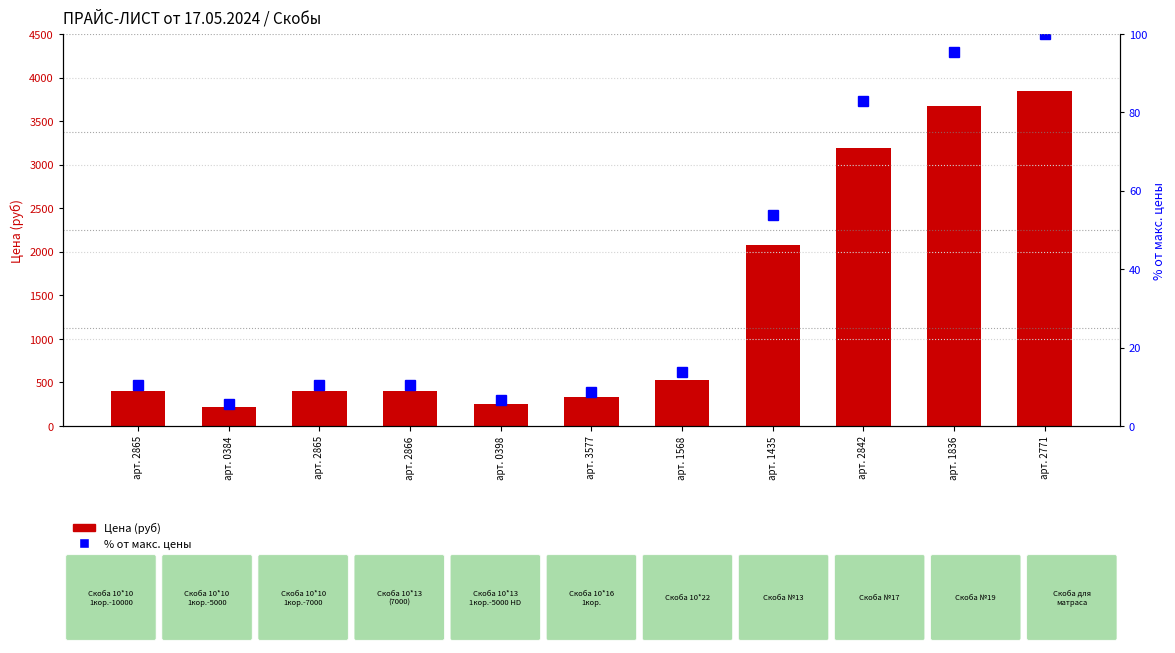

Reading left to right, list all the values displayed in this chart.

Цена (руб): арт. 2865=399.0	арт. 0384=220.0	арт. 2865=399.0	арт. 2866=399.0	арт. 0398=255.0	арт. 3577=337.0	арт. 1568=528.0	арт. 1435=2077.0	арт. 2842=3194.0	арт. 1836=3674.0	арт. 2771=3850.0
% от макс. цены: арт. 2865=10.4	арт. 0384=5.7	арт. 2865=10.4	арт. 2866=10.4	арт. 0398=6.6	арт. 3577=8.8	арт. 1568=13.7	арт. 1435=53.9	арт. 2842=83.0	арт. 1836=95.4	арт. 2771=100.0